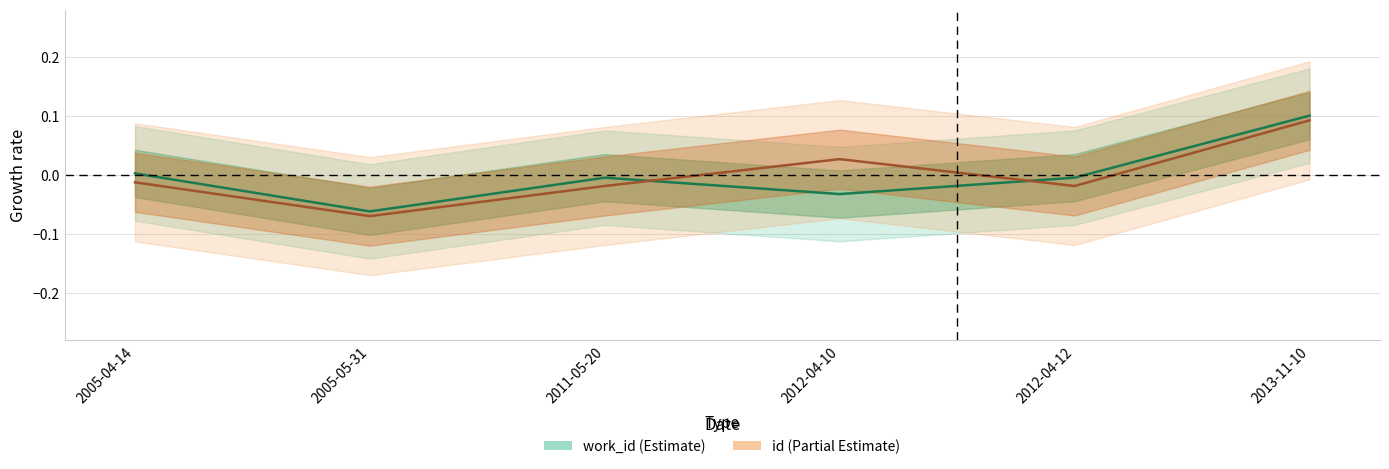

Which label corresponds to the smallest value in the chart?

2005-05-31